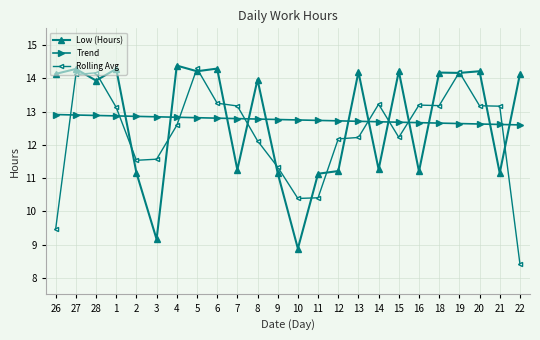

True or false: Rolling Avg has more than 1 interior local peaks.

True